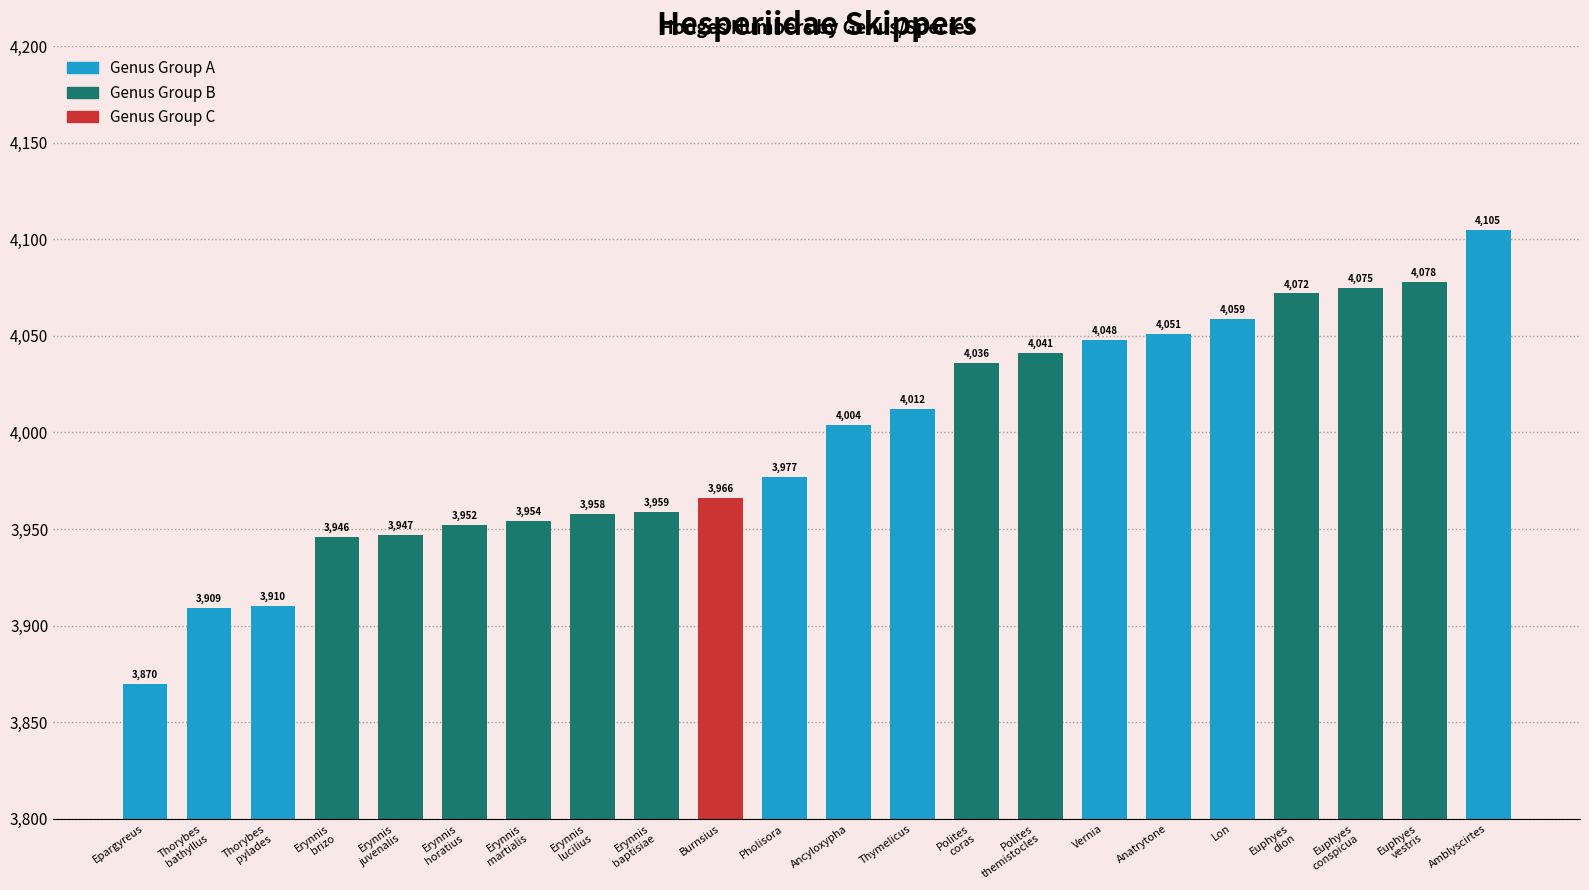

What is the ratio of the value at Euphyes
dion to the value at Lon?

1.0